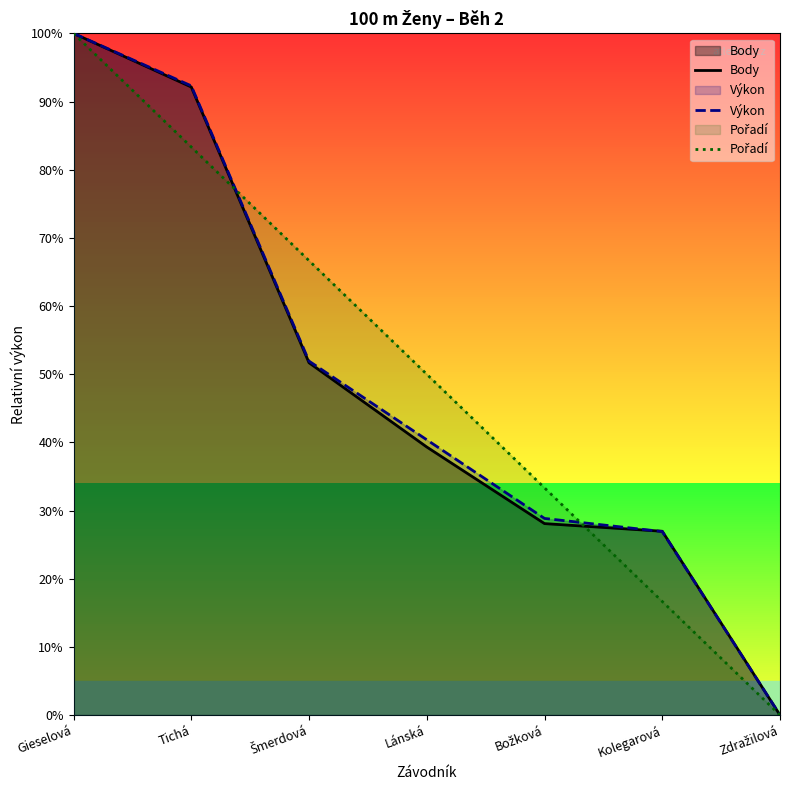

The value of Výkon at Gieselová is 100.0. True or false?

True